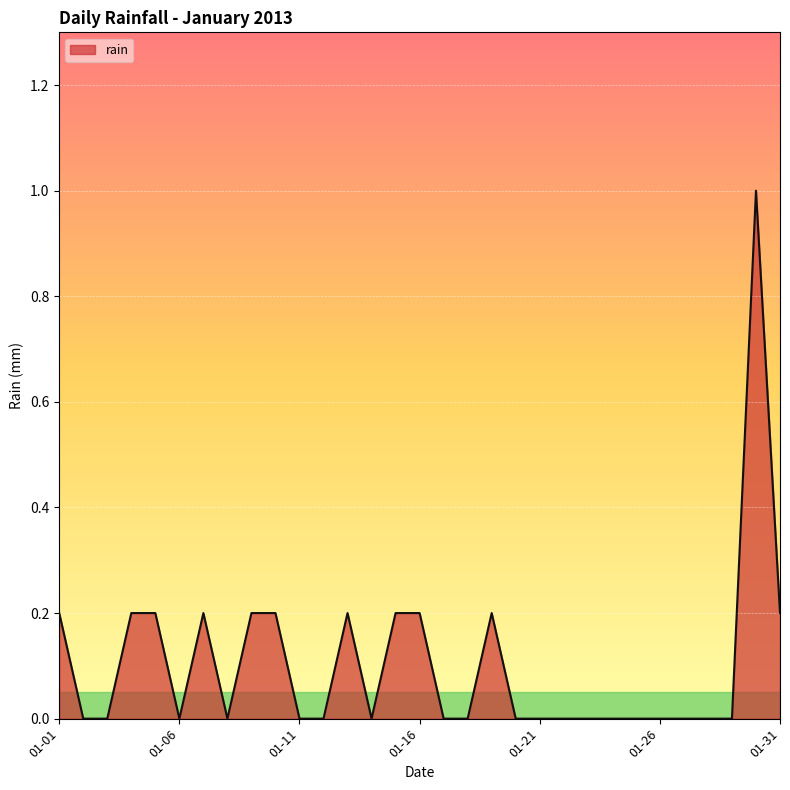

What is the difference between the maximum and minimum values?

1.0